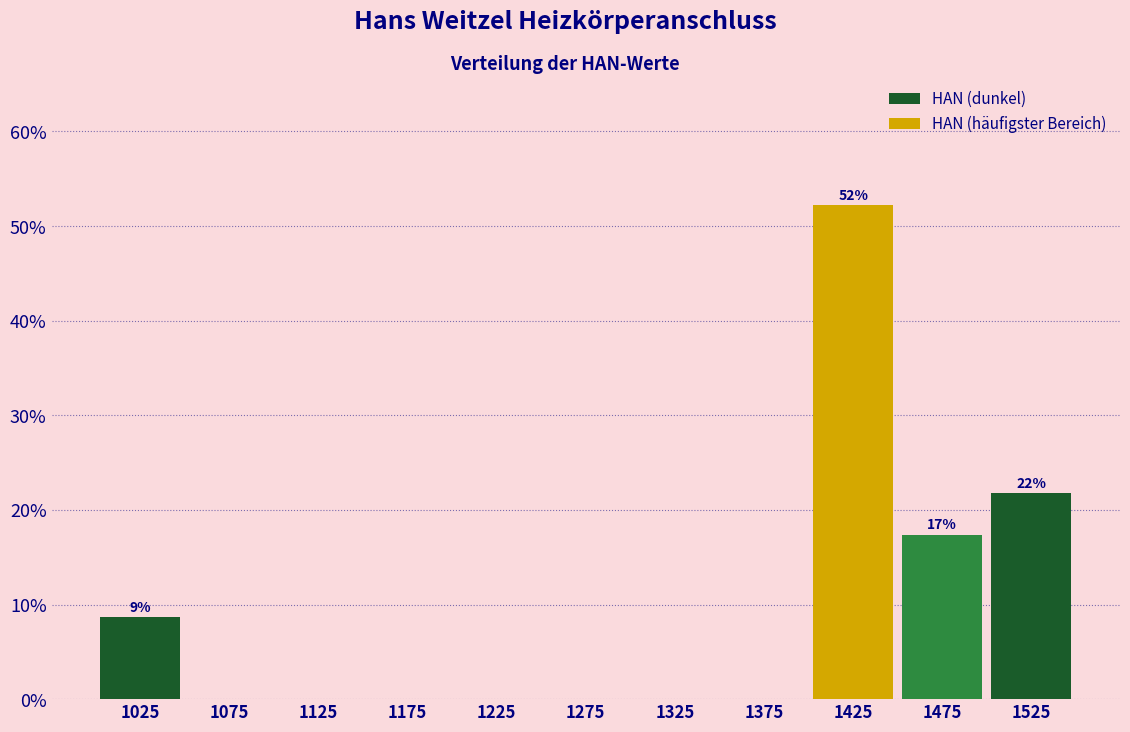

Over which range of the x-axis is the bar tallest?

1400 to 1450